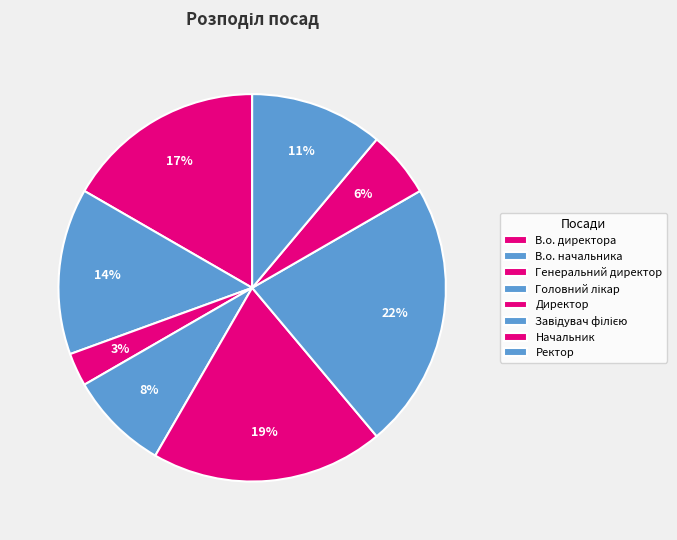

How many segments does this pie chart have?

8